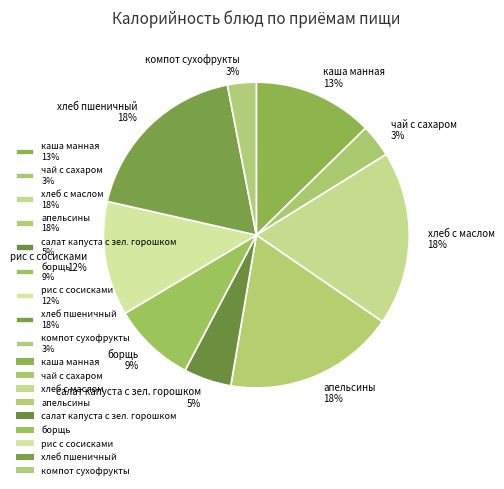

To the nearest percent, what percentage of the pie is борщь?

9%